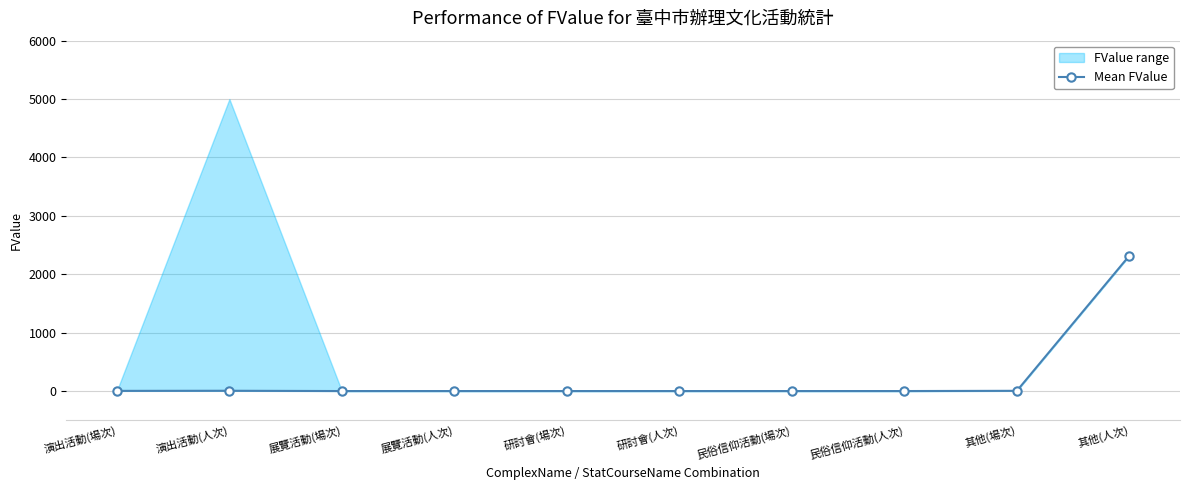

Where is the first local maximum?

演出活動(人次)